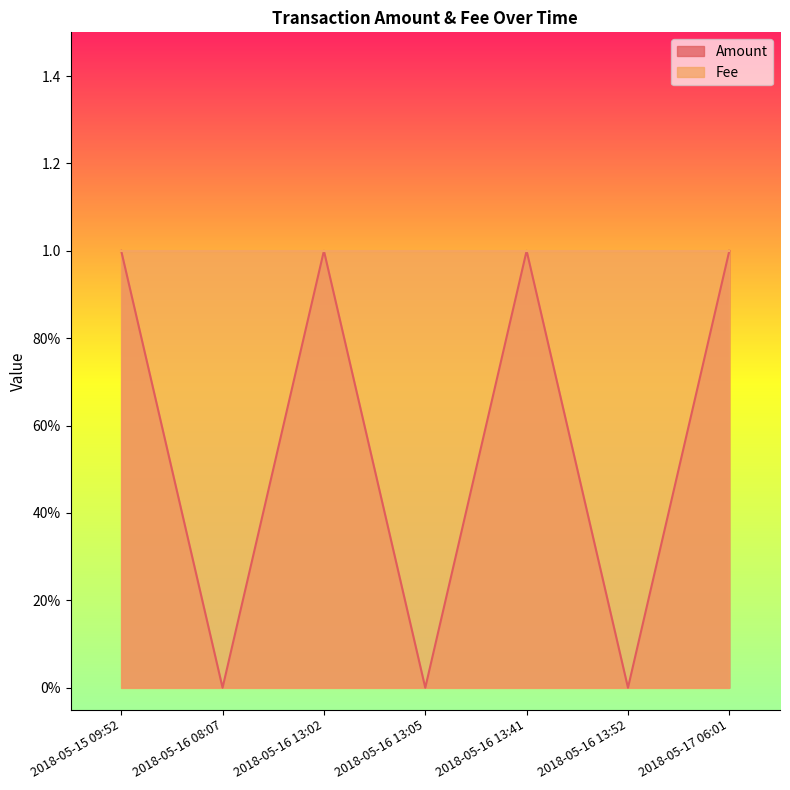

What position from the right is 2018-05-16 13:05?

4